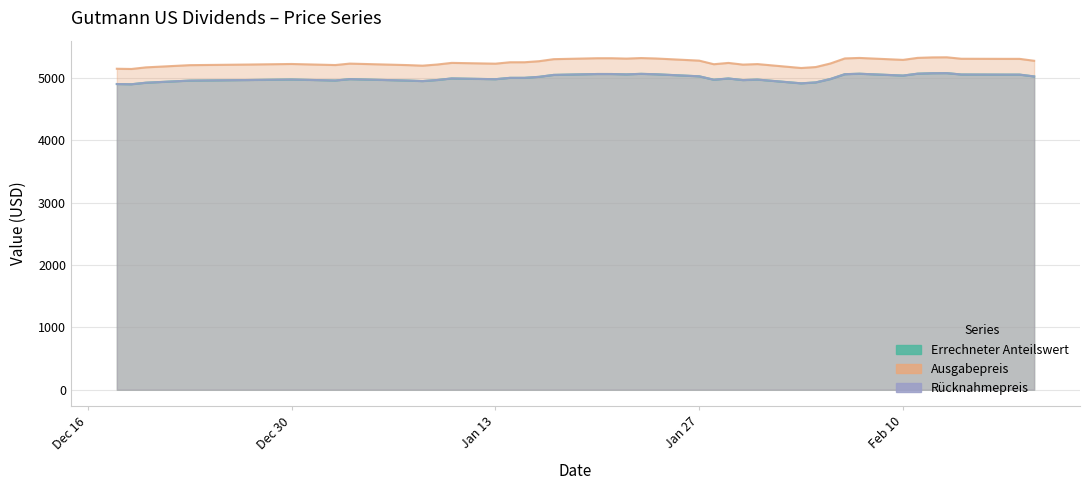

What are all the series names shown in the legend?

Errechneter Anteilswert, Ausgabepreis, Rücknahmepreis